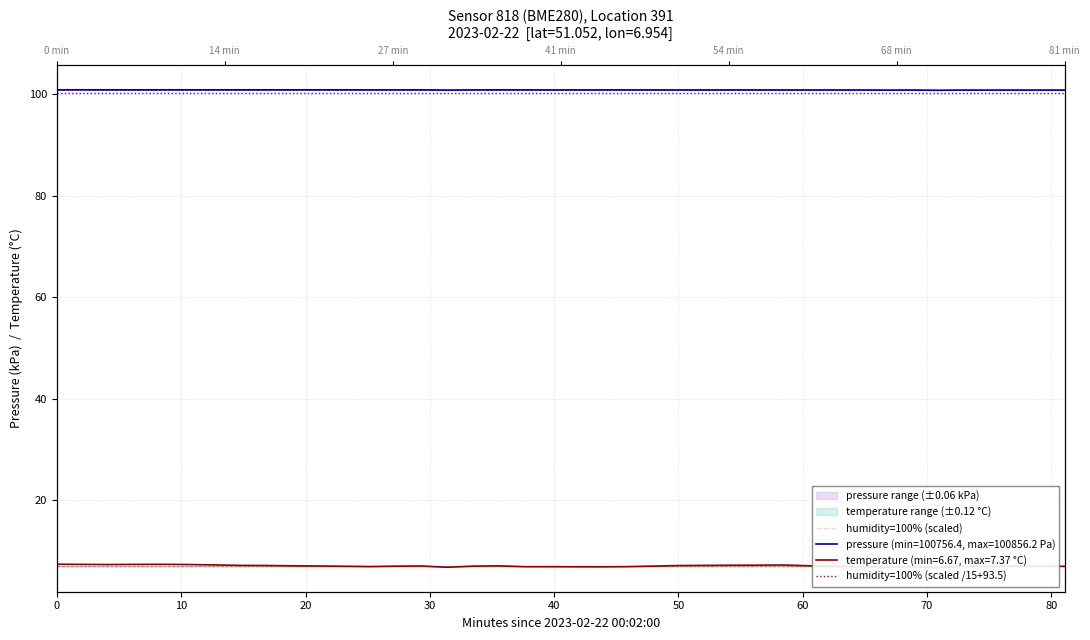

At which label does pressure reach its peak?

40